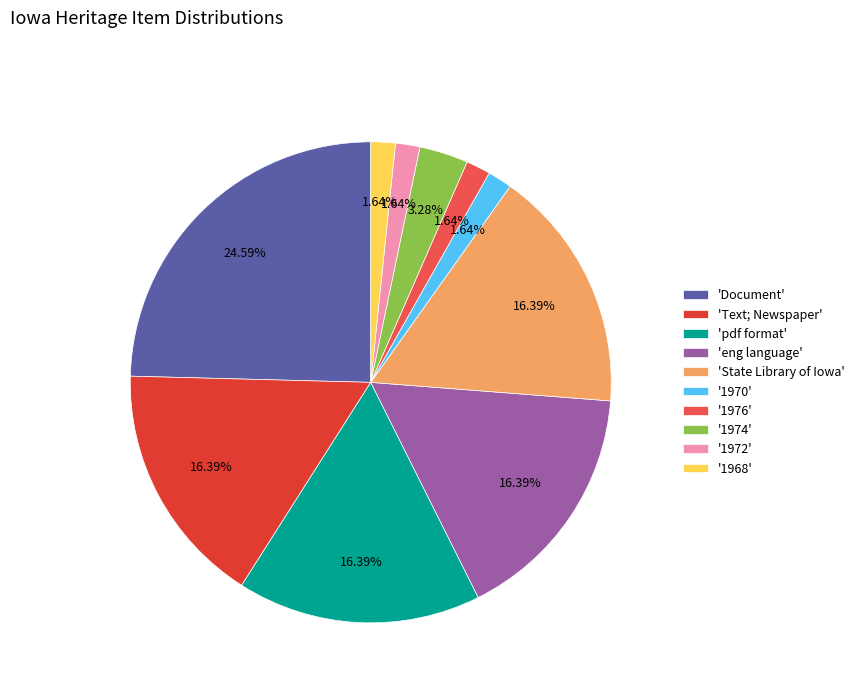

What is the largest slice in the pie chart?

'Document'